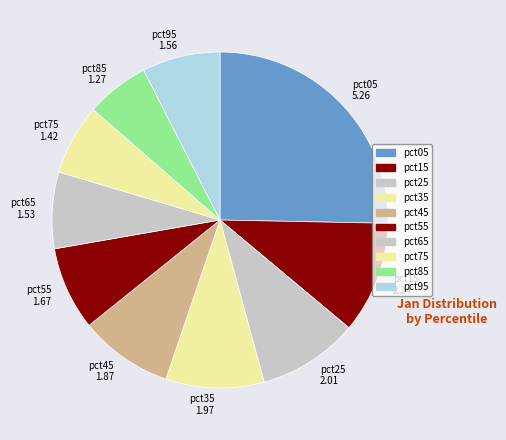

Between pct85 1.27 and pct25 2.01, which is larger?

pct25 2.01